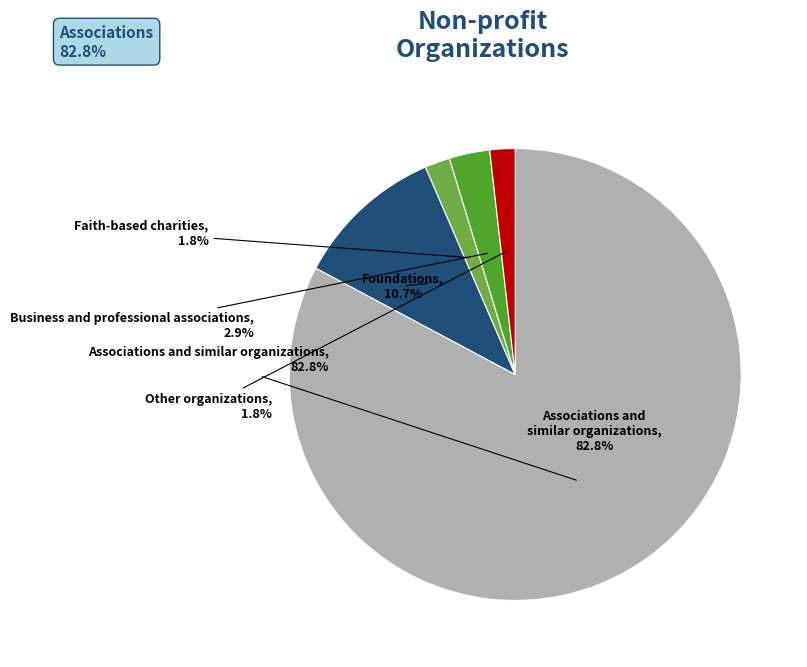

Does Foundations account for over 50% of the chart?

No